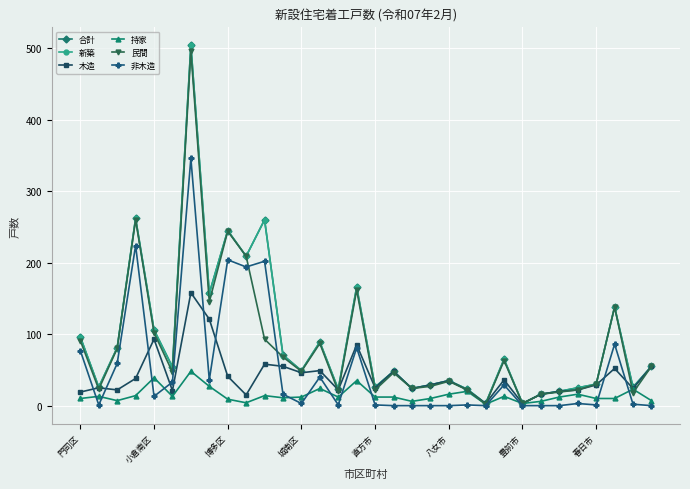

How many categories are shown in the chart?

32